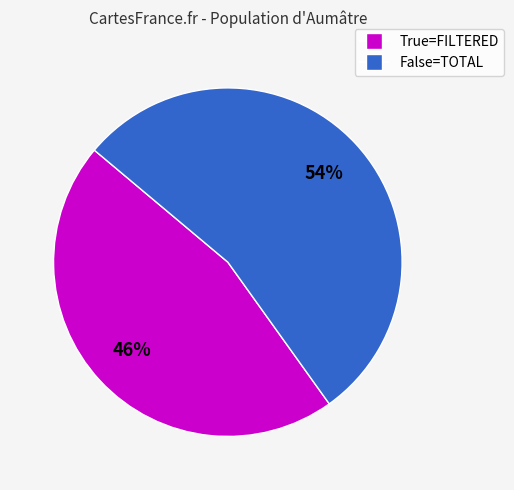

How many slices are in this pie chart?

2